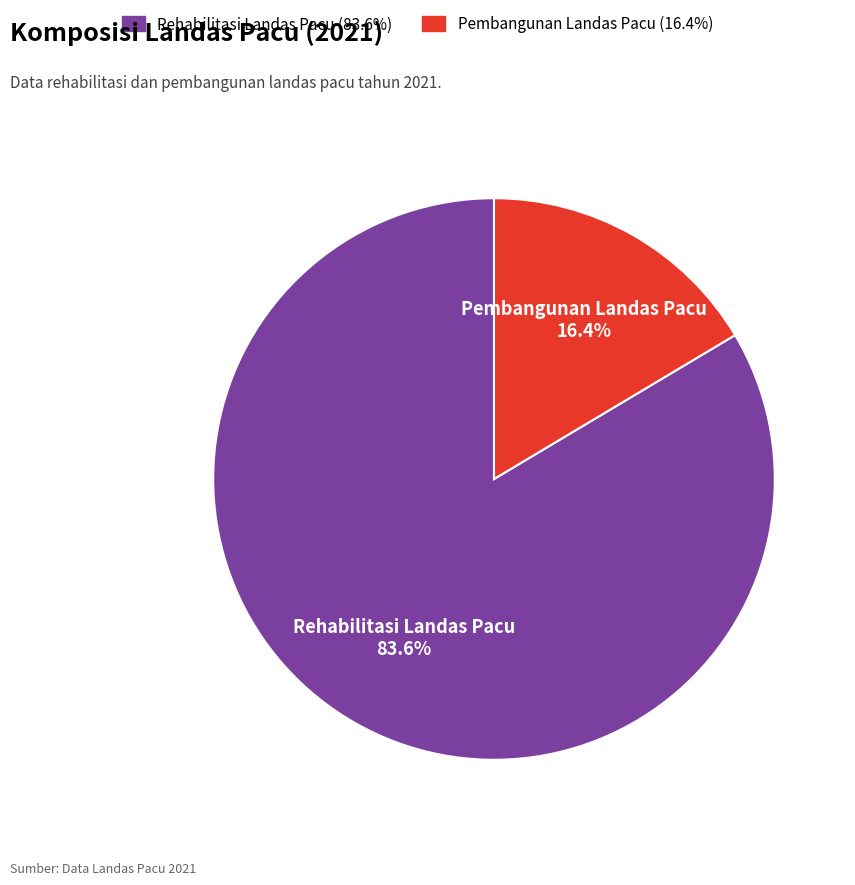

To the nearest percent, what is the difference between the largest and smallest slice percentages?

67%